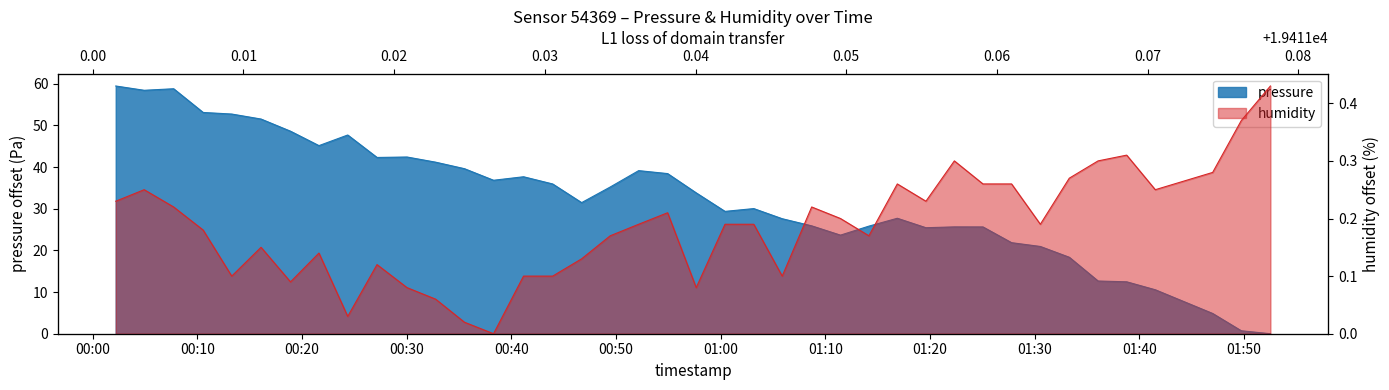

The humidity series shows 0.1 at 2023-02-23T01:14:10. True or false?

False